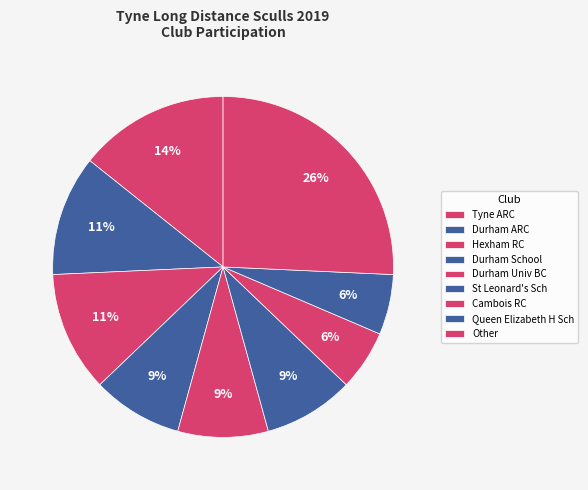

What percentage do Durham School and St Leonard's Sch together represent?

19.9%